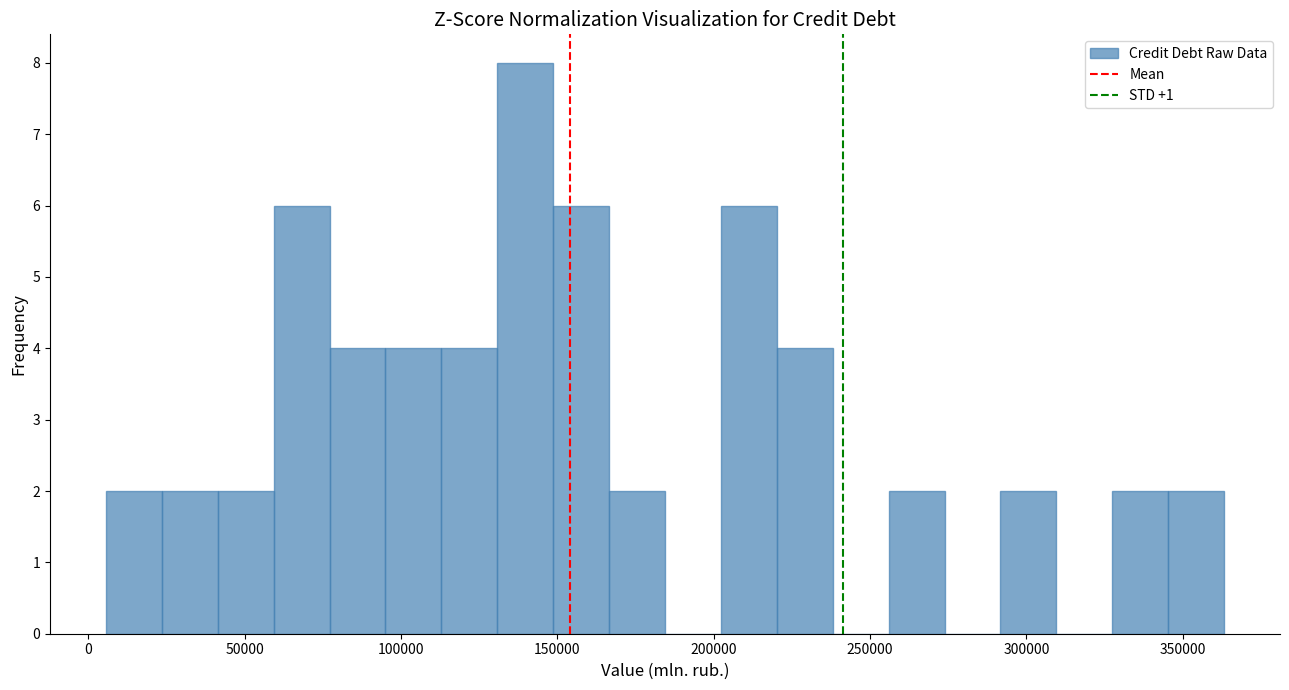

Read against the x-axis, roughly where is the centre of the tallest bar?

140000